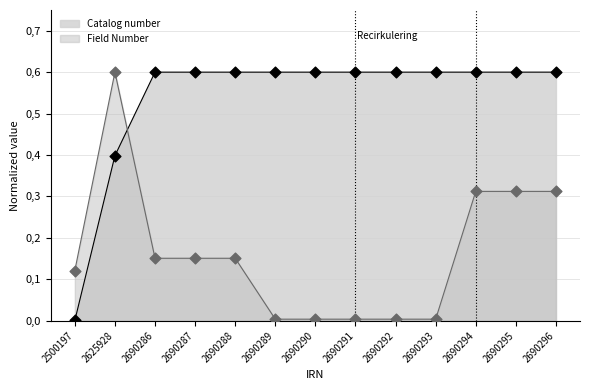

What are all the series names shown in the legend?

Catalog number, Field Number